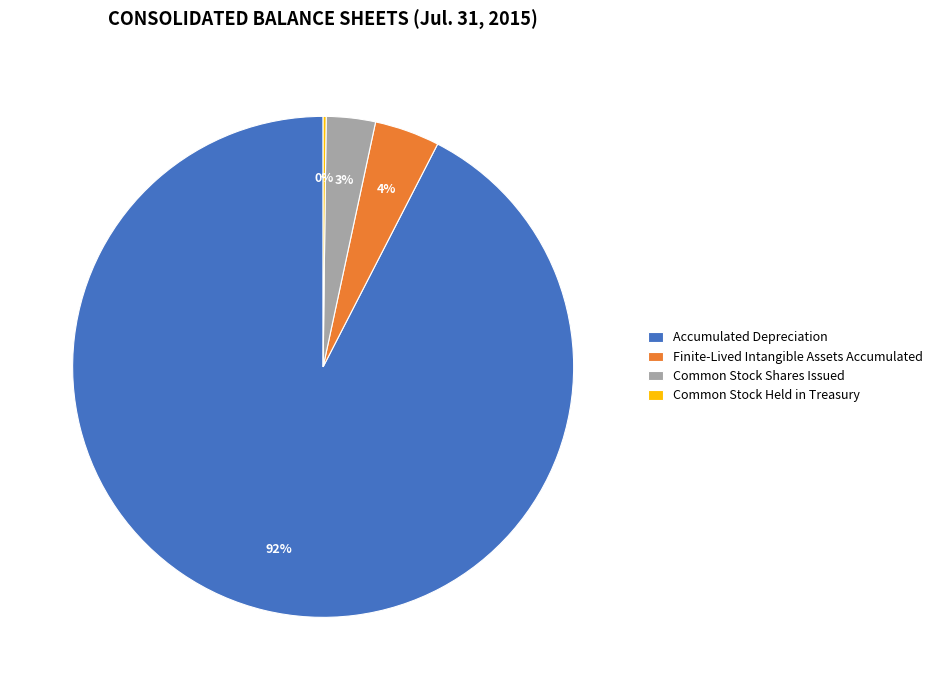

What is the largest slice in the pie chart?

Accumulated Depreciation